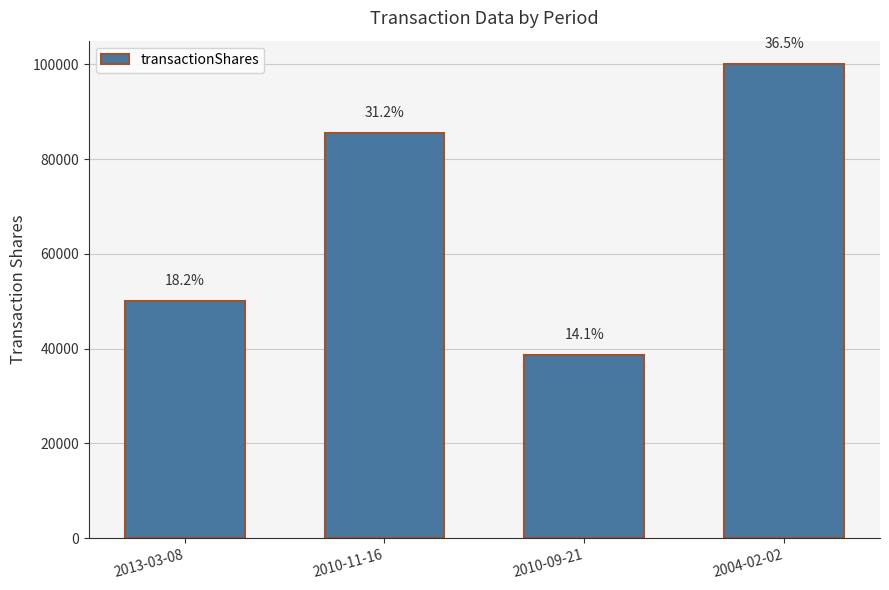

Does the chart contain any negative values?

No